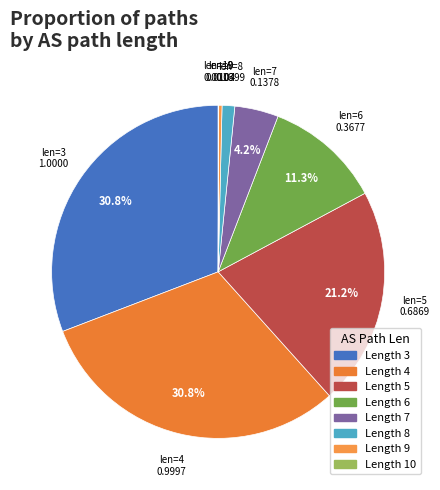

To the nearest percent, what is the average slice percentage?

12%